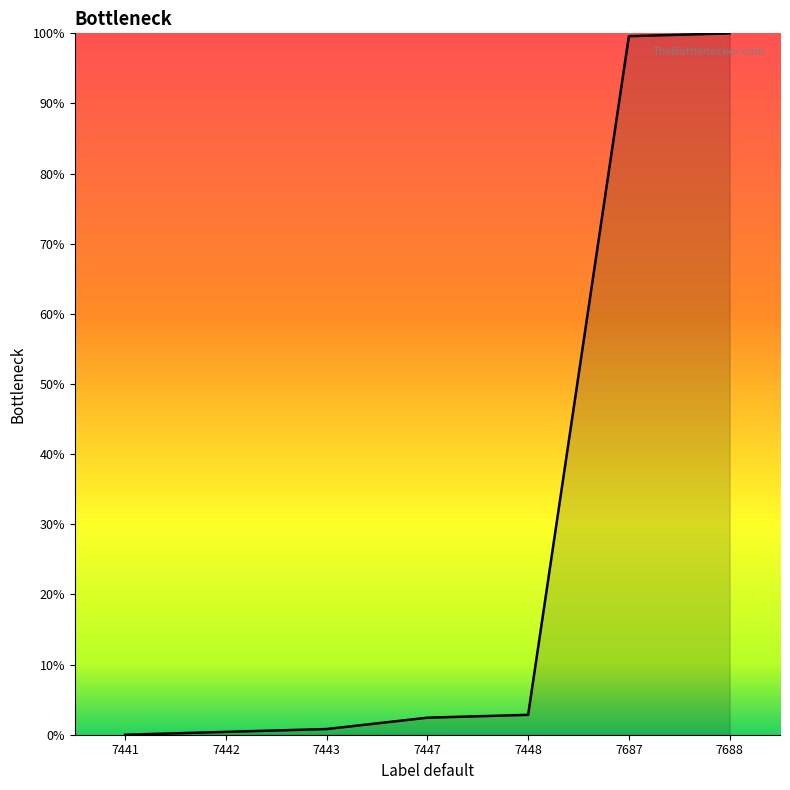

What is the ratio of the value at 7688 to the value at 7687?

1.0